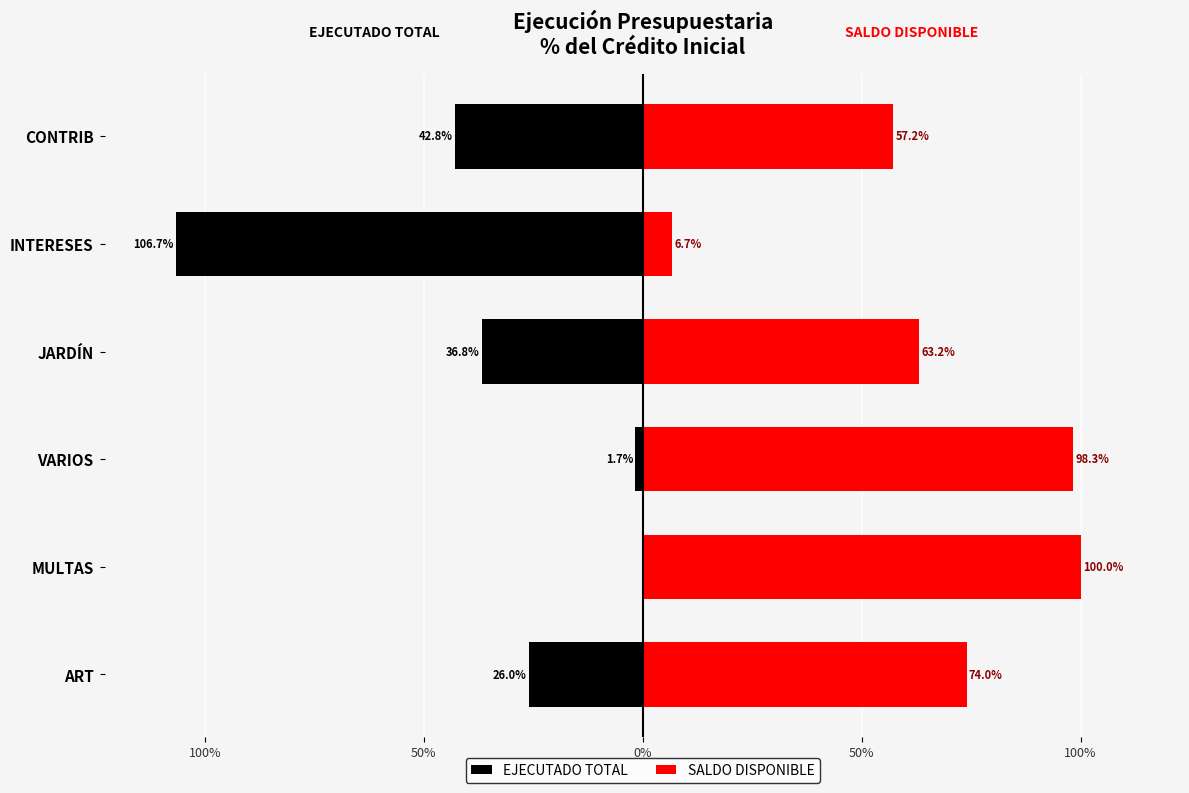

Which series has the largest total across all categories?

SALDO DISPONIBLE